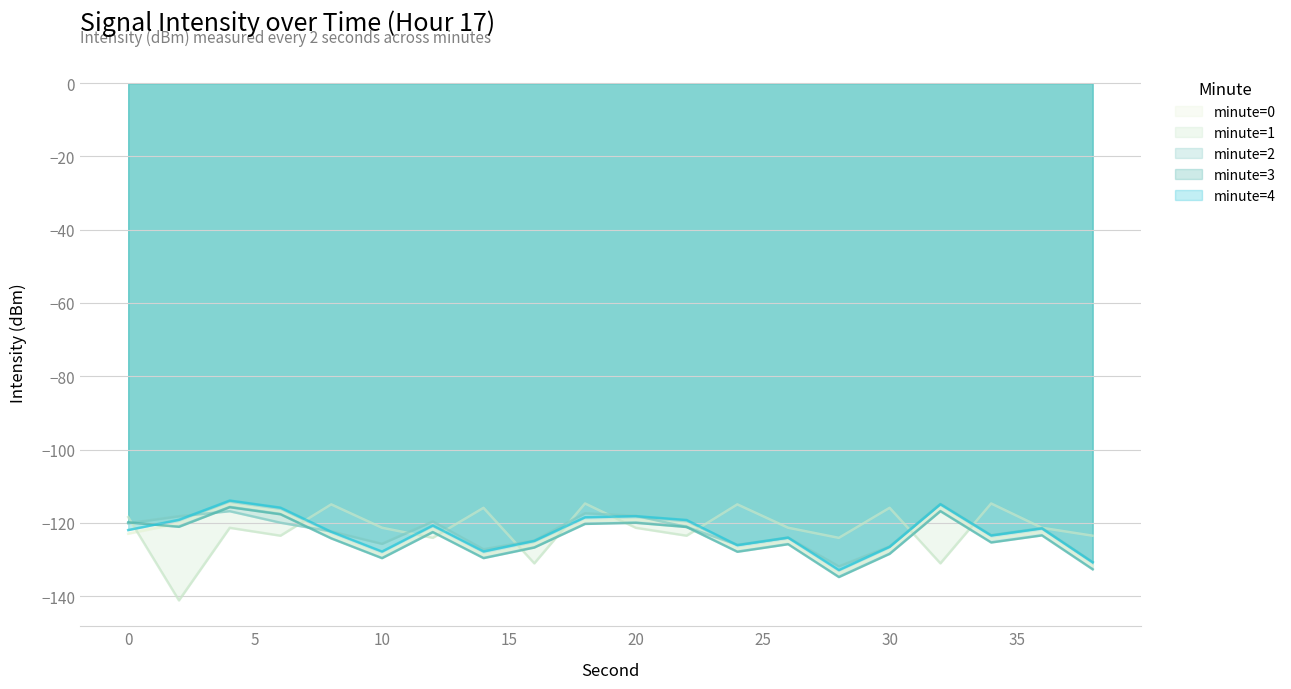

Count the number of categories in the chart.

20